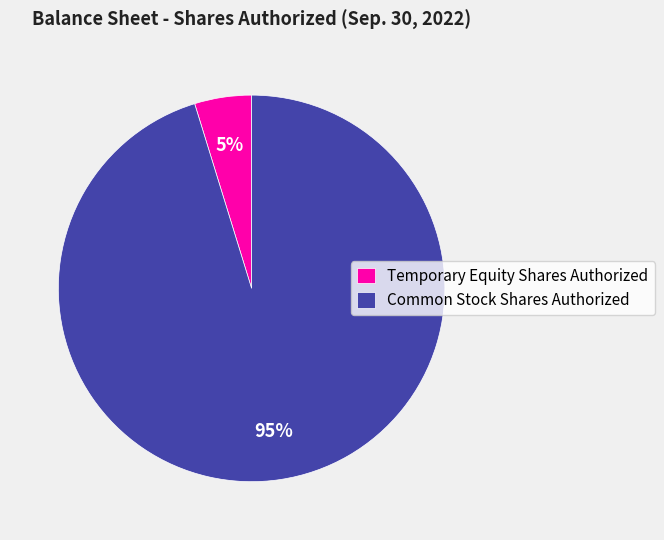

What is the smallest slice in the pie chart?

Temporary Equity Shares Authorized